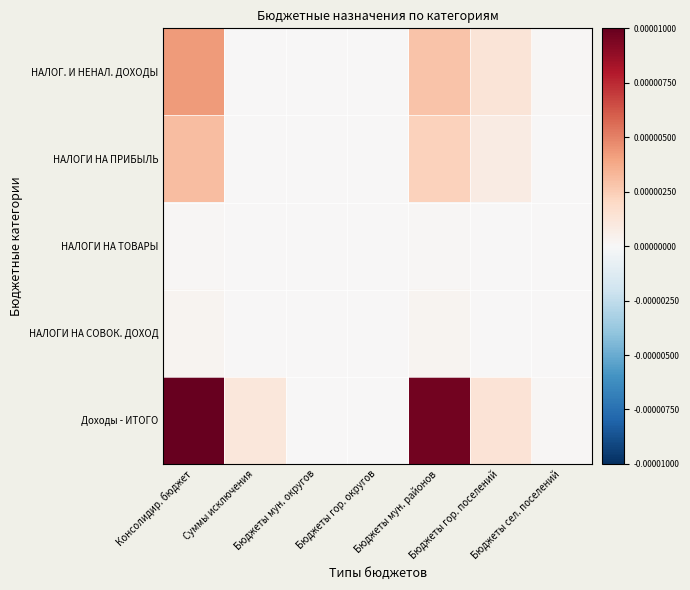

How many series are shown in this chart?

5